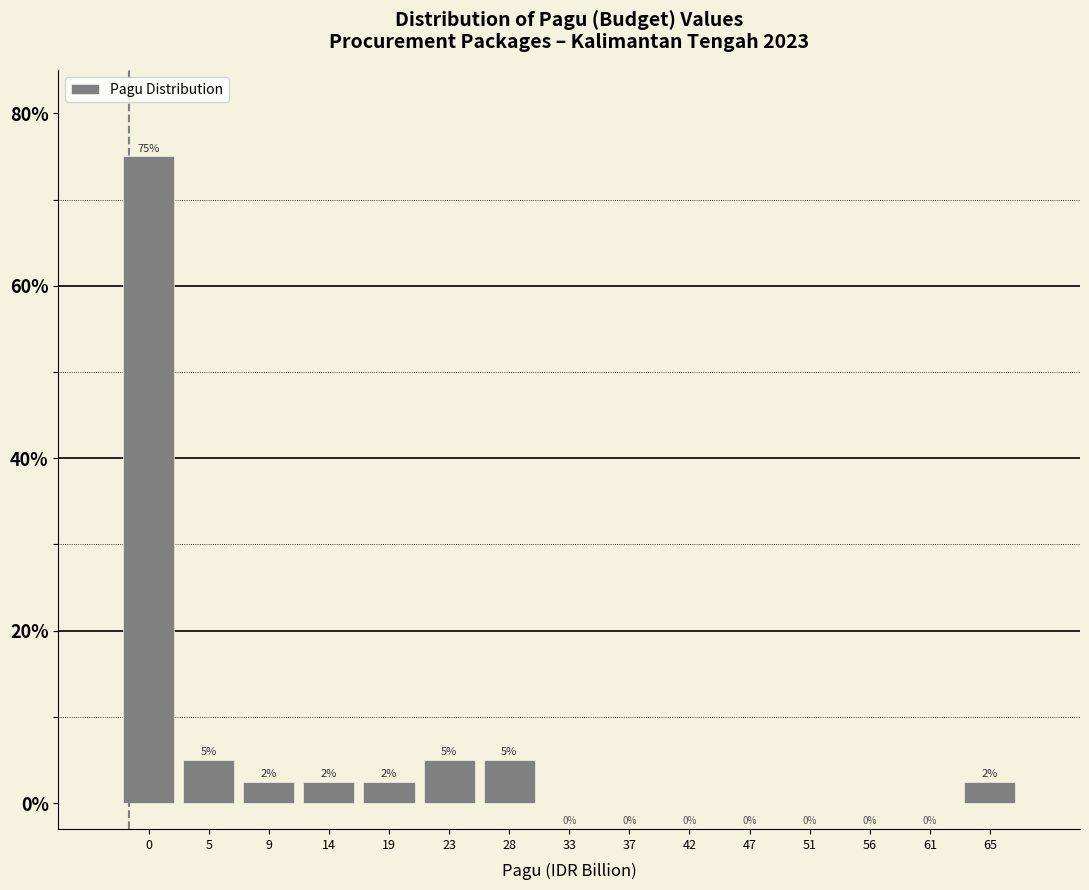

What is the approximate value at 65?

2.5